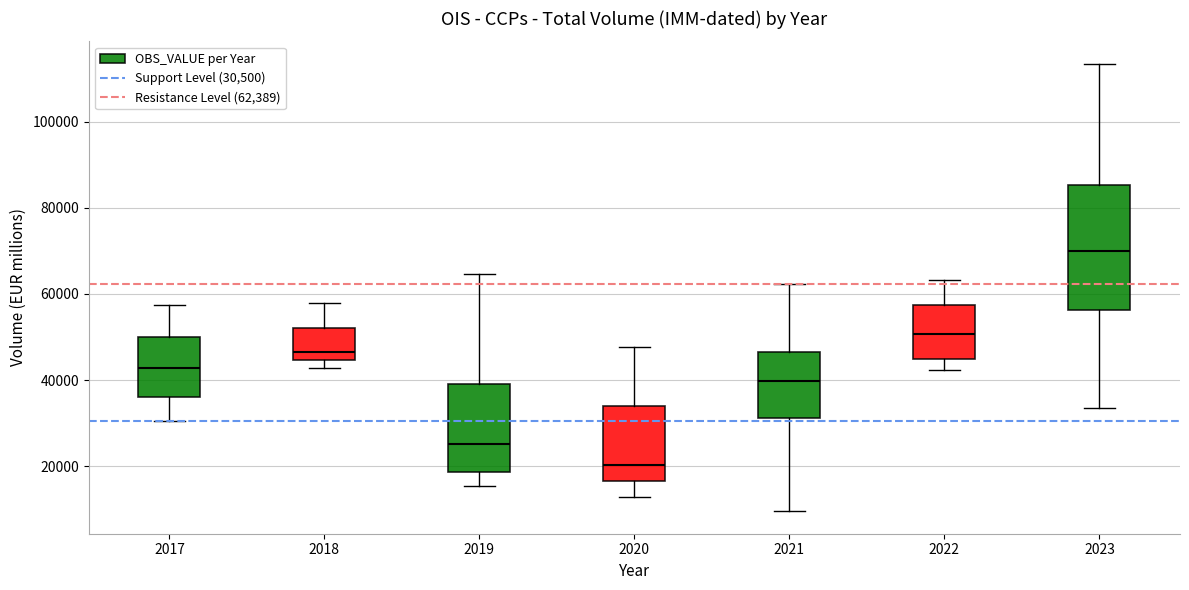

Reading left to right, read every box against the y-axis: the position of its median line, the range the box covers, and the ends of its whiskers. The values are not printed on the chart, so give them approximately, as read against the axis.

2017: median 42000, box 36000 to 50000, whiskers 30000 to 58000
2018: median 46000, box 44000 to 52000, whiskers 42000 to 58000
2019: median 26000, box 18000 to 40000, whiskers 16000 to 64000
2020: median 20000, box 16000 to 34000, whiskers 12000 to 48000
2021: median 40000, box 32000 to 46000, whiskers 10000 to 62000
2022: median 50000, box 44000 to 58000, whiskers 42000 to 64000
2023: median 70000, box 56000 to 86000, whiskers 34000 to 114000